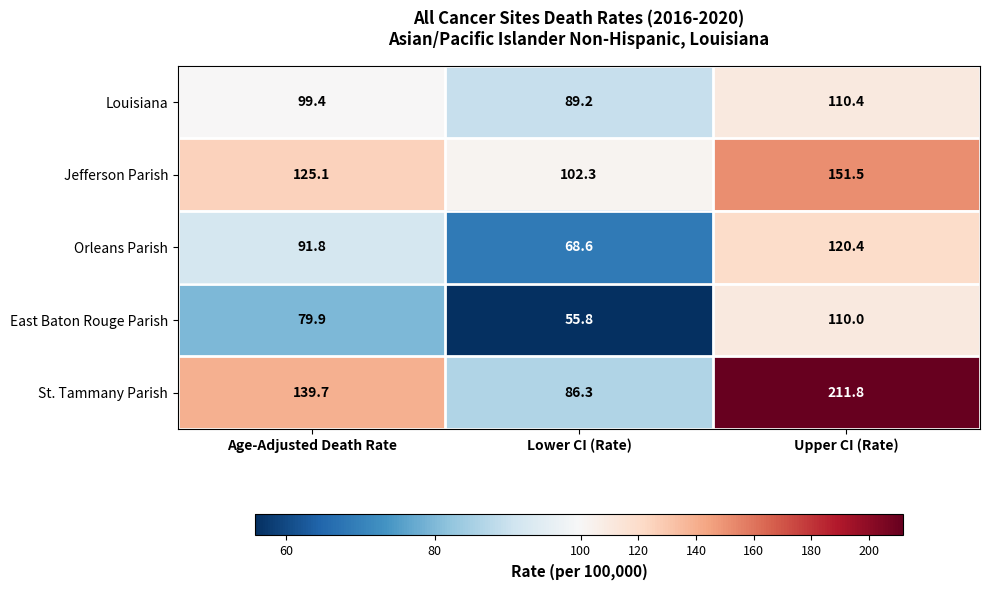

Which label corresponds to the largest value in the chart?

Upper CI (Rate)